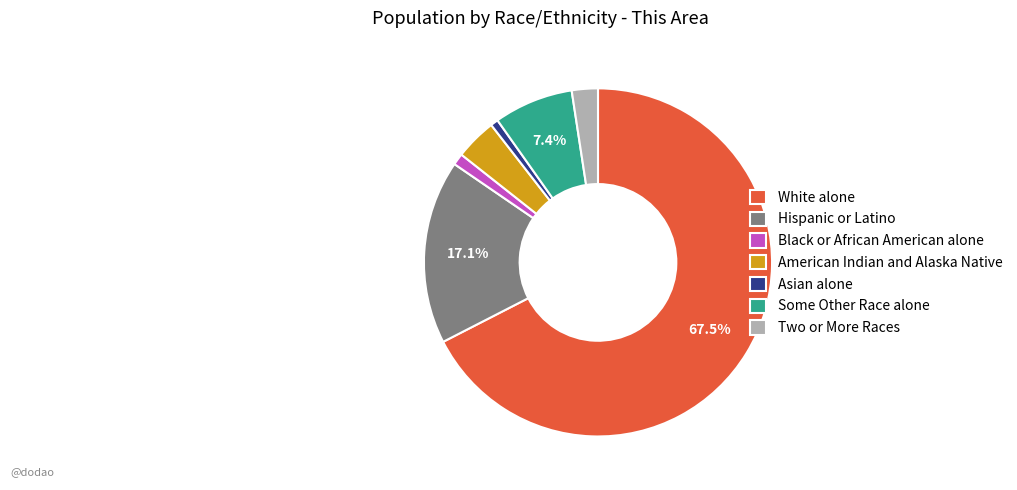

Between White alone and Two or More Races, which is larger?

White alone